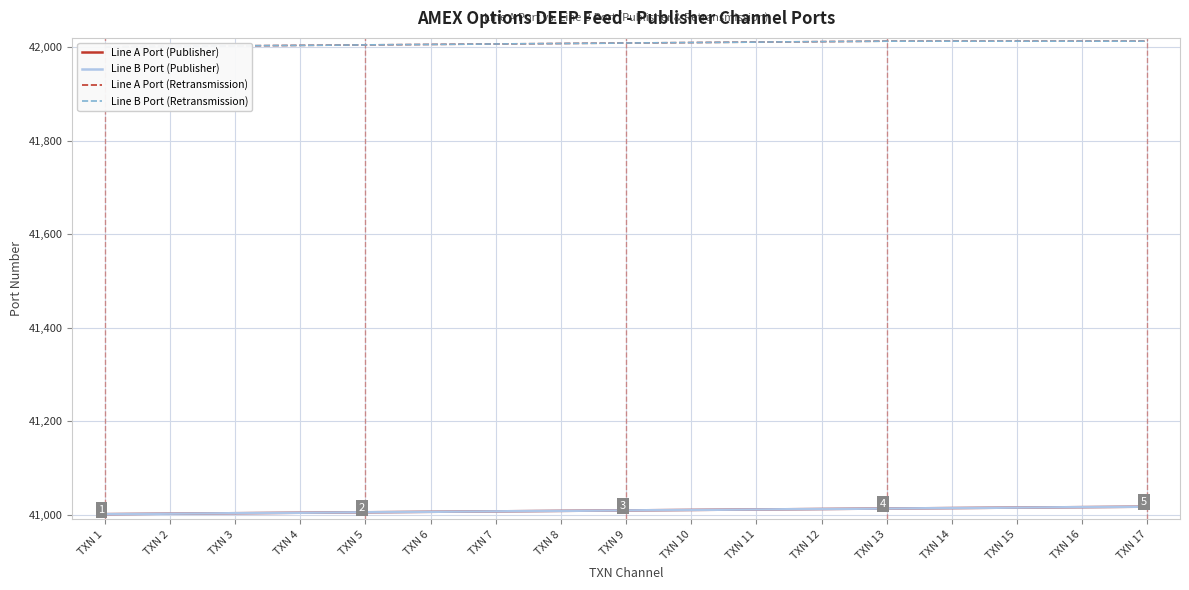

How many lines are shown in the chart?

4